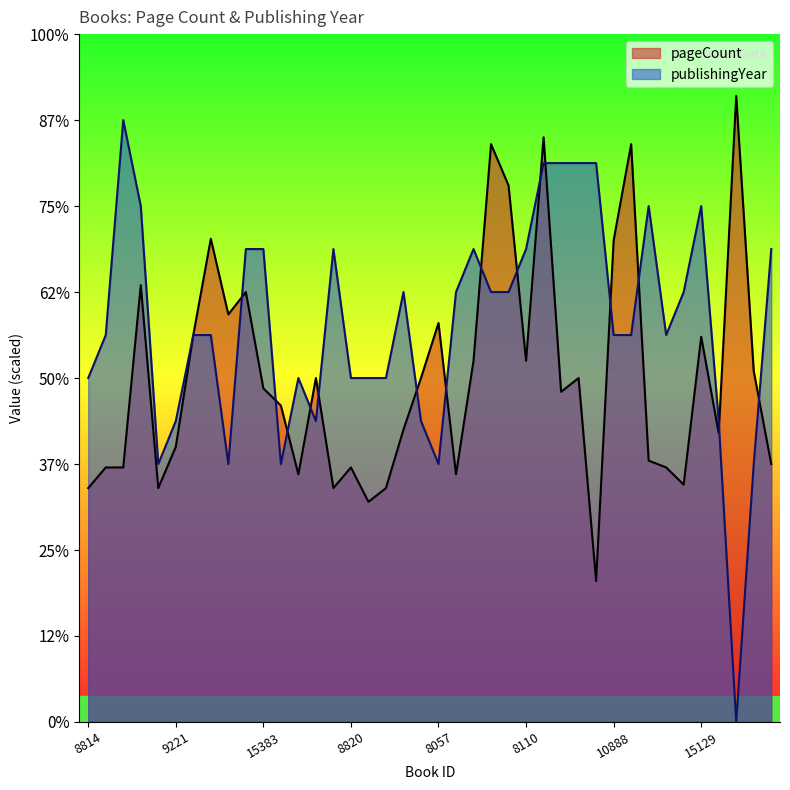

What is the spread (max minus min) of values at 9302?

144.0